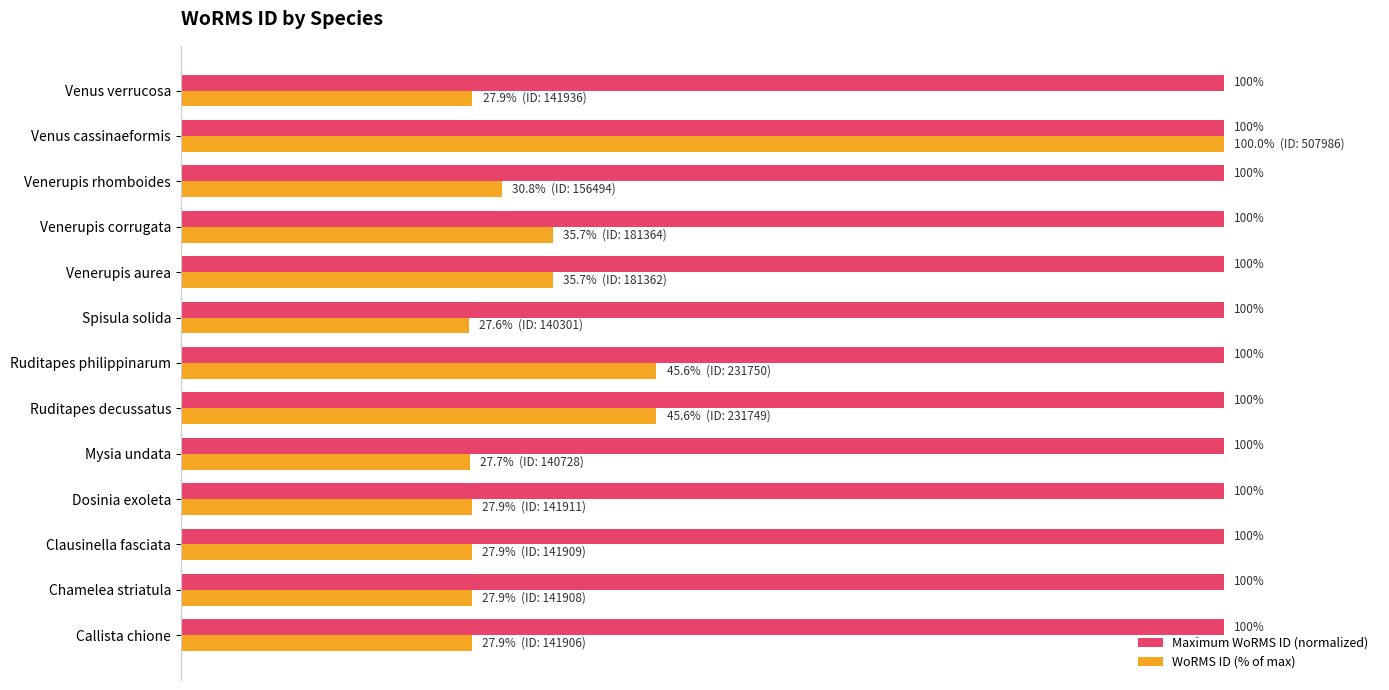

Which series has the largest total across all categories?

Maximum WoRMS ID (normalized)